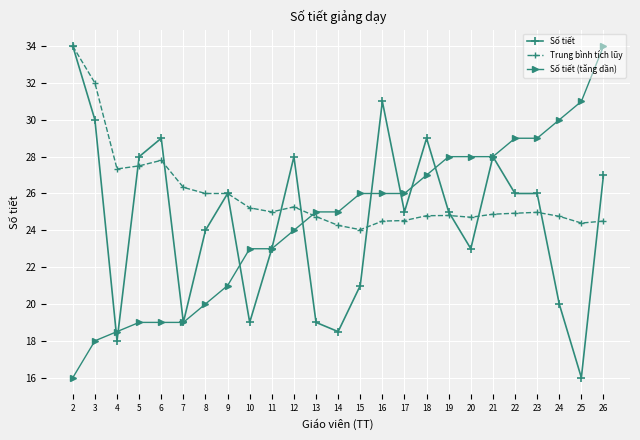

What is the value of the Số tiết (tăng dần) point at the 20th from the left?

28.0